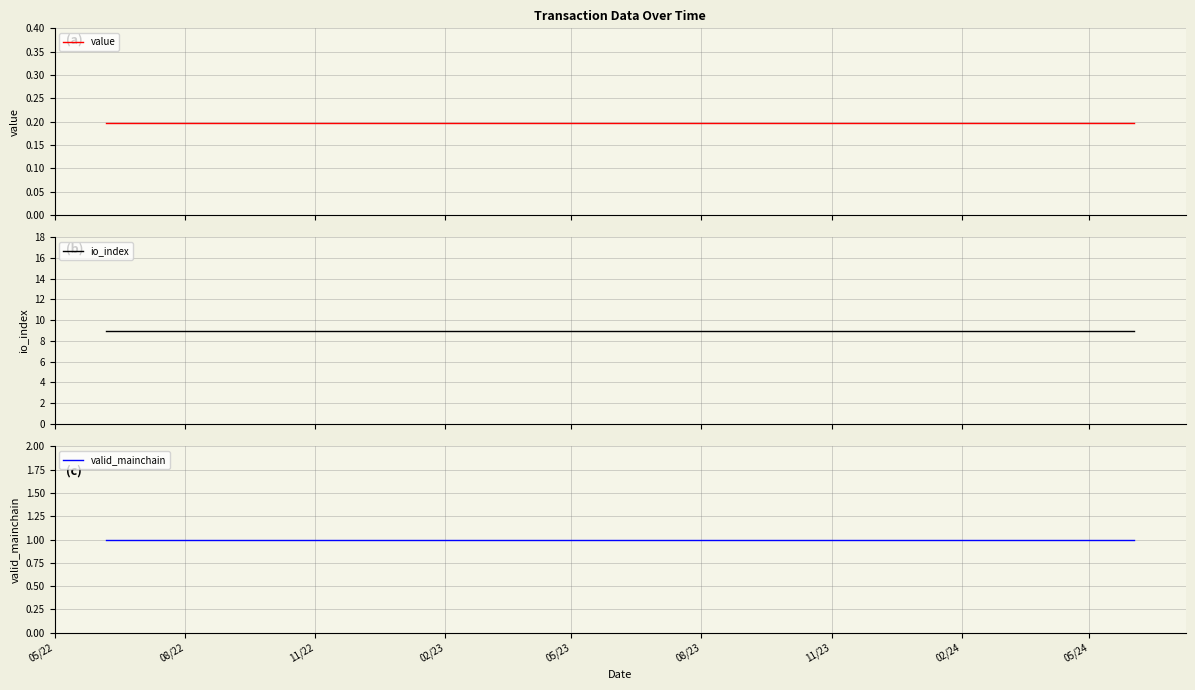

Rank the series at 02/24 from highest to lowest value.

io_index, valid_mainchain, value